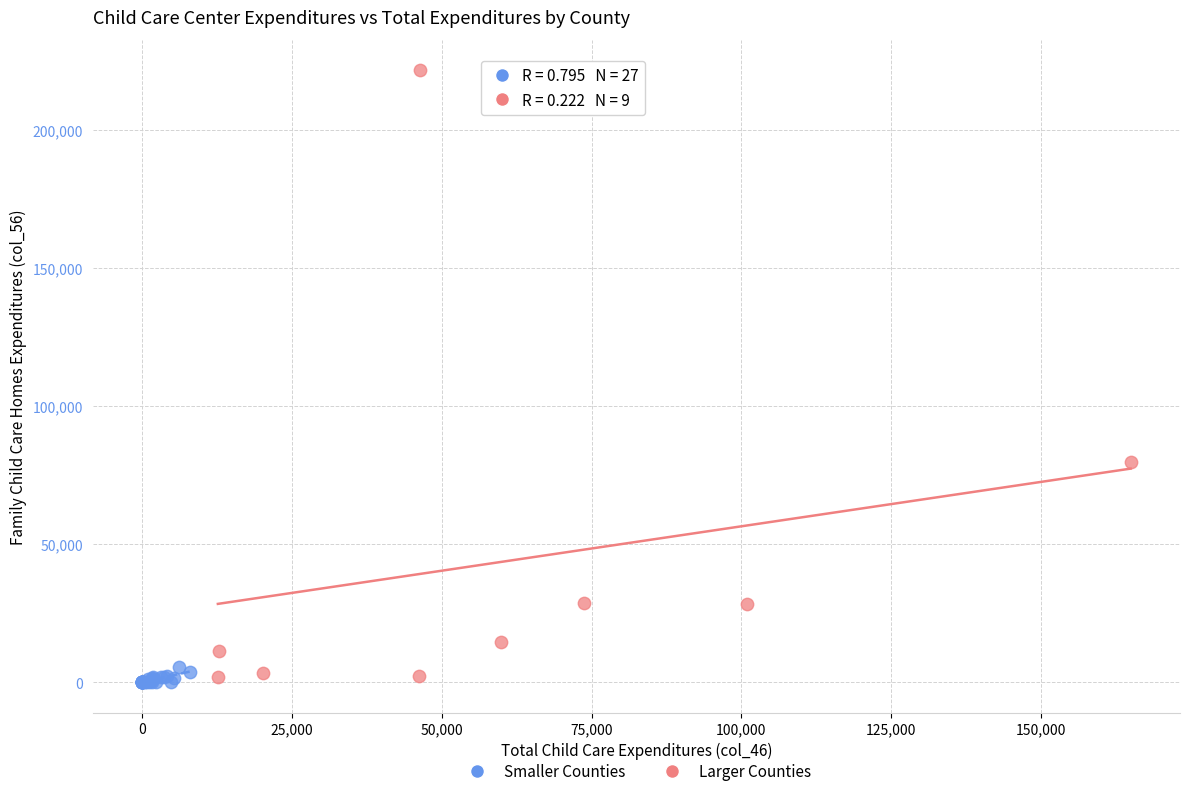

What are all the series names shown in the legend?

Smaller Counties, Larger Counties